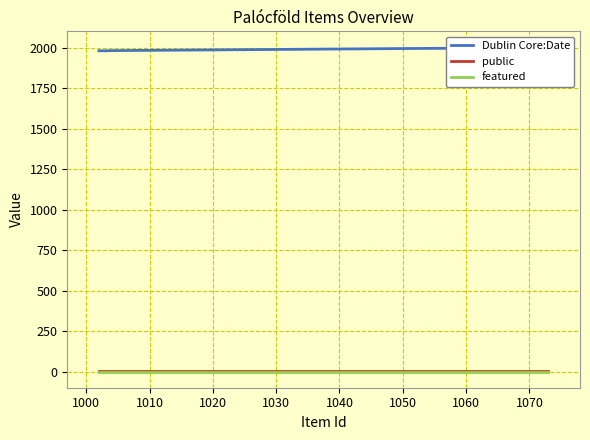

What is the maximum value shown in the chart?

2002